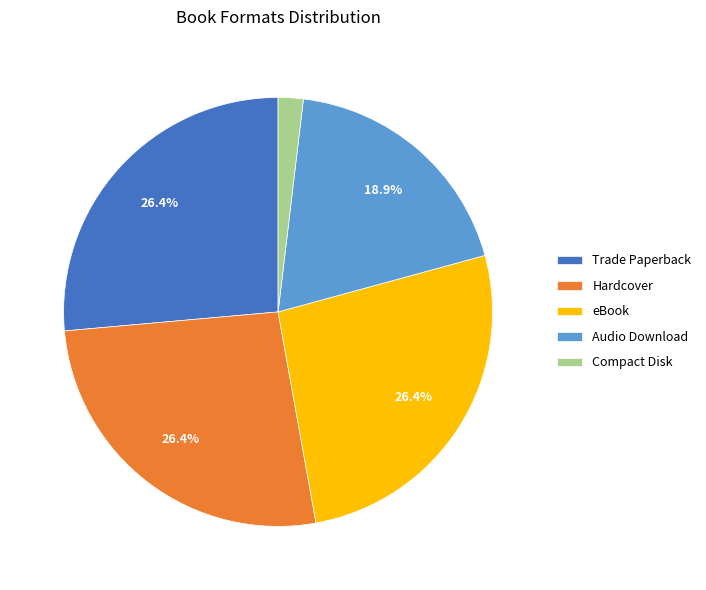

What percentage is NOT represented by eBook?

73.6%